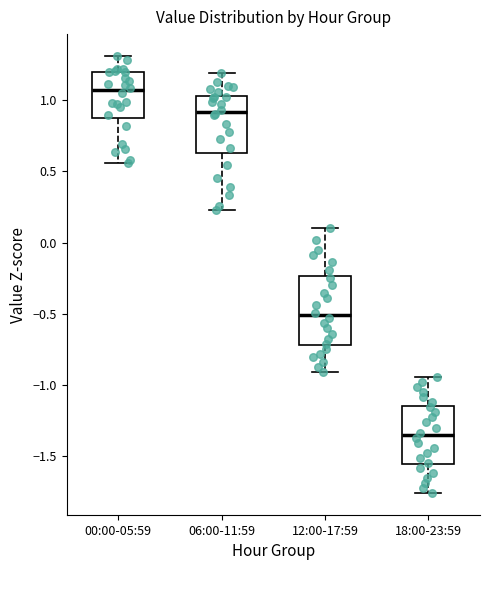

Reading left to right, read every box against the y-axis: the position of its median line, the range the box covers, and the ends of its whiskers. The values are not printed on the chart, so give them approximately, as read against the axis.

00:00-05:59: median 1.05, box 0.90 to 1.20, whiskers 0.55 to 1.30
06:00-11:59: median 0.90, box 0.65 to 1.05, whiskers 0.25 to 1.20
12:00-17:59: median -0.50, box -0.70 to -0.25, whiskers -0.90 to 0.10
18:00-23:59: median -1.35, box -1.55 to -1.15, whiskers -1.75 to -0.95